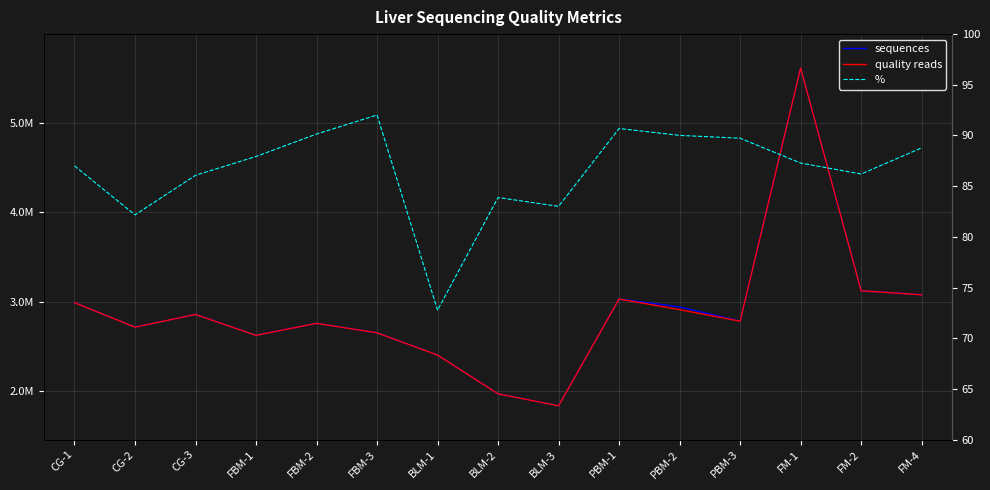

True or false: % has a value of 134.4 at PBM-2.

False